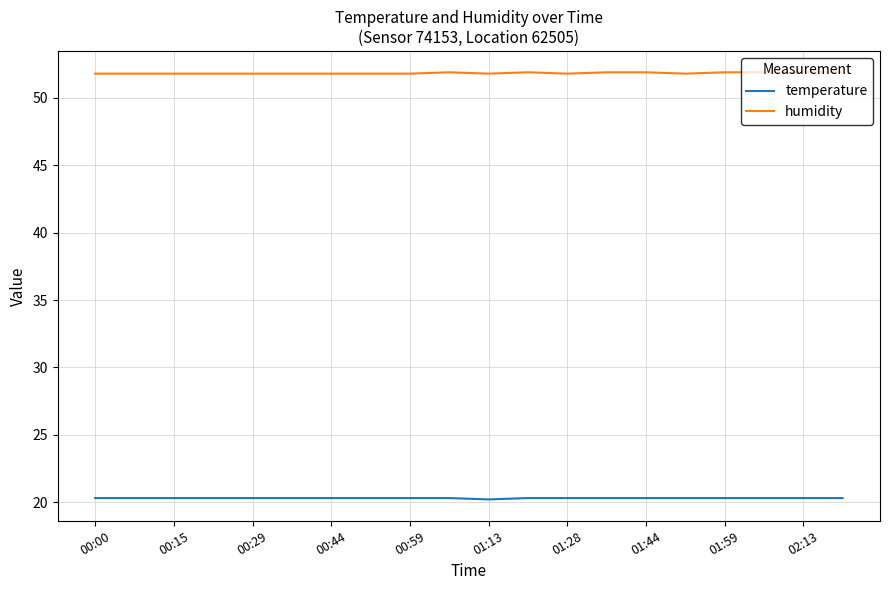

Rank the series by their maximum value, from lowest to highest.

temperature, humidity